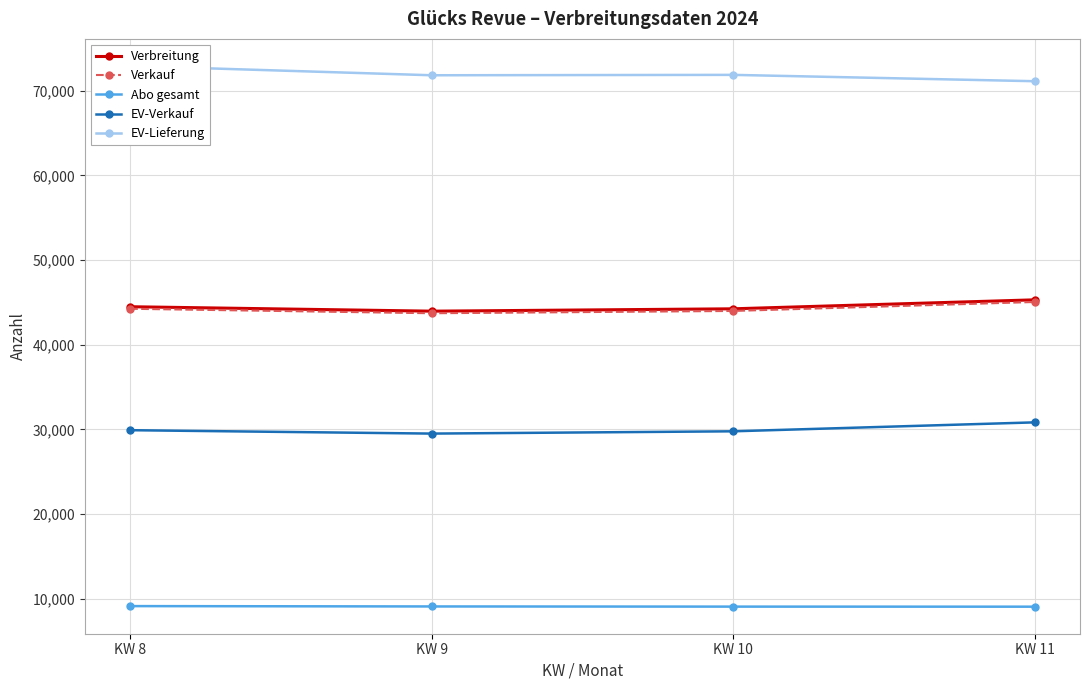

The Abo gesamt series shows 9066 at KW 9. True or false?

True